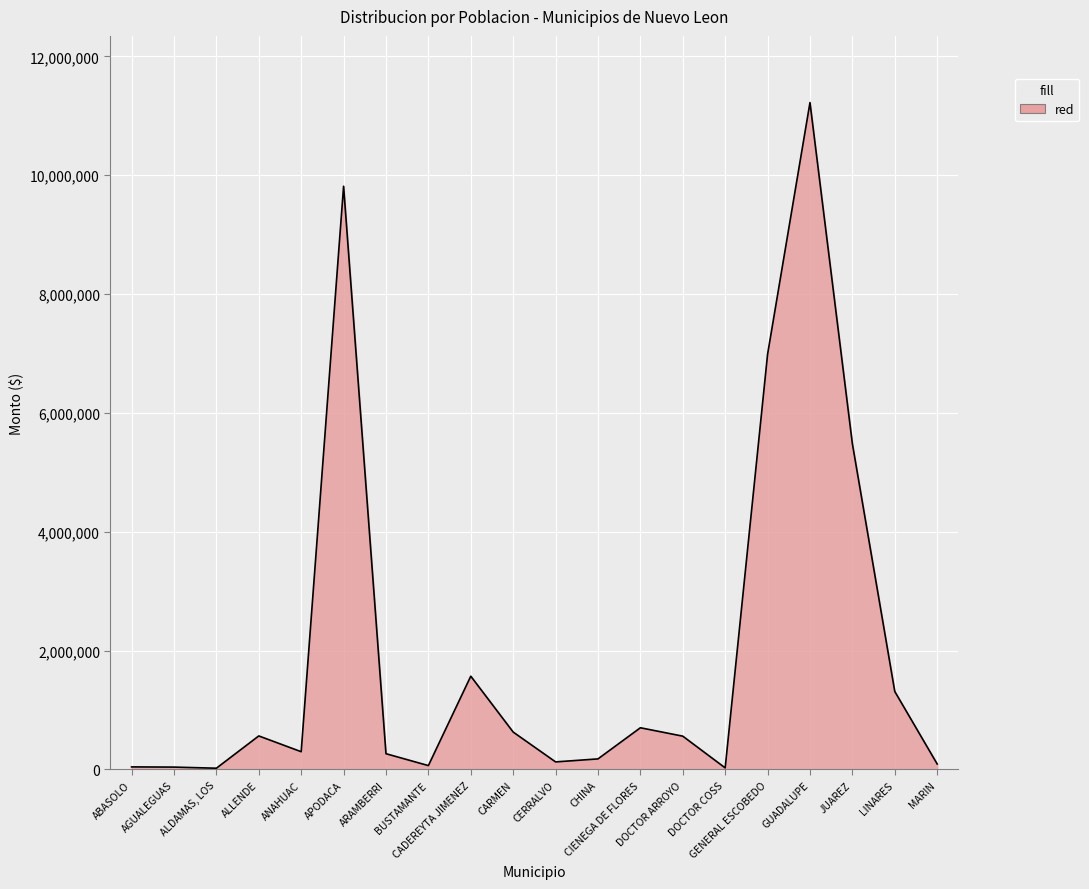

Count the number of values greater than 560513.

10